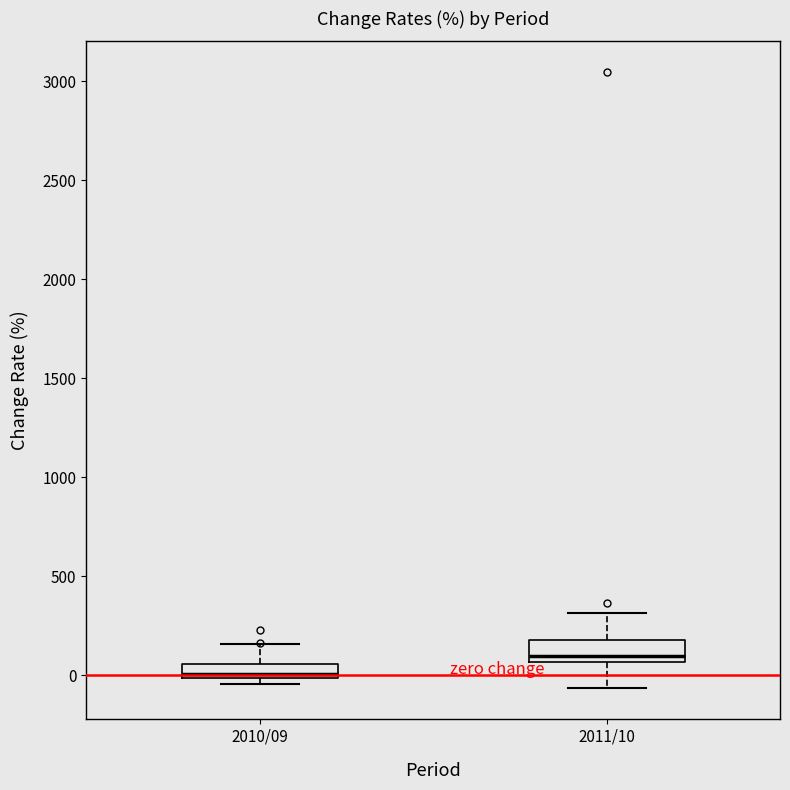

Which box's median line is the highest?

2011/10